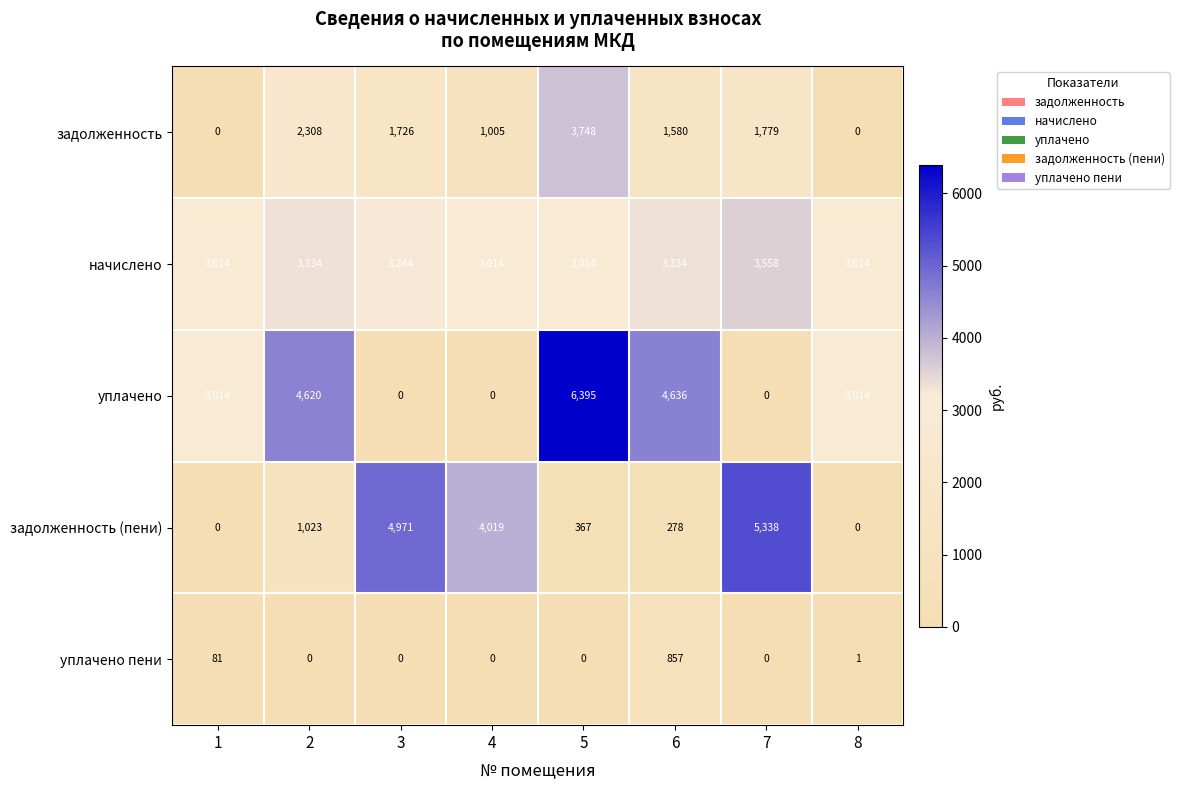

What is the greatest value displayed?

6395